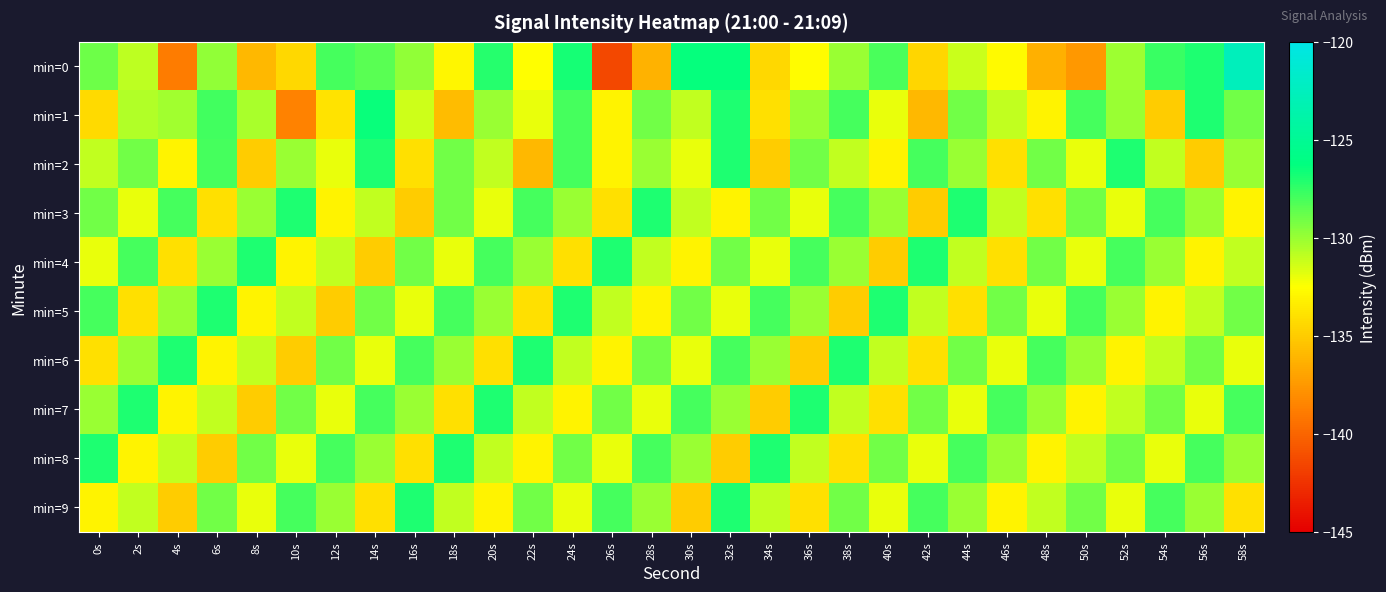

Between 22s and 54s, which is larger?

54s